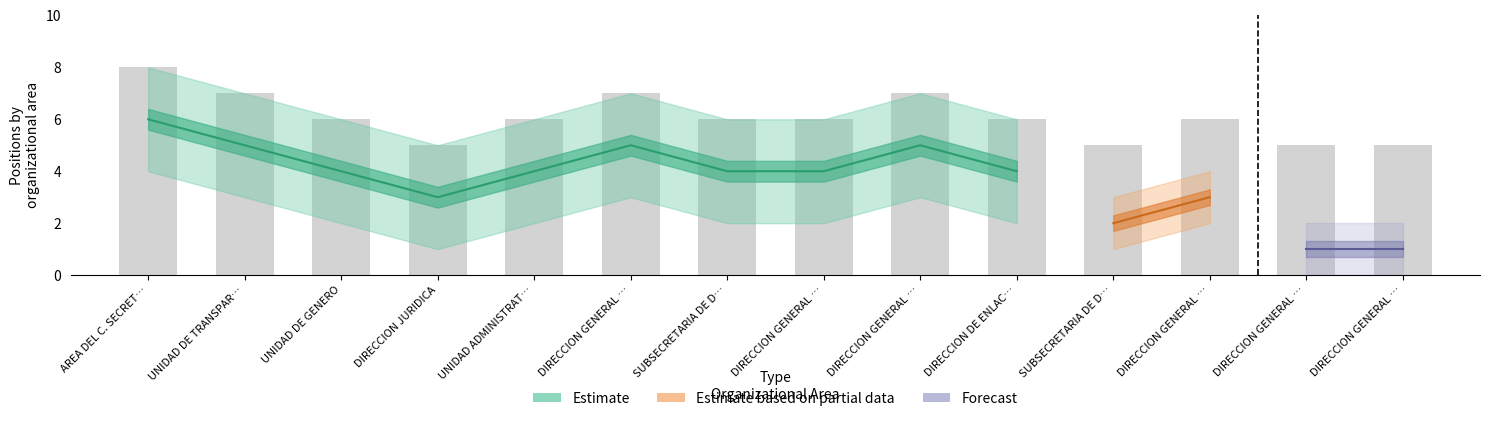

What is the difference between the highest and lowest values at DIRECCION GENERAL DE POLITICAS DE DESARROLLO?

2